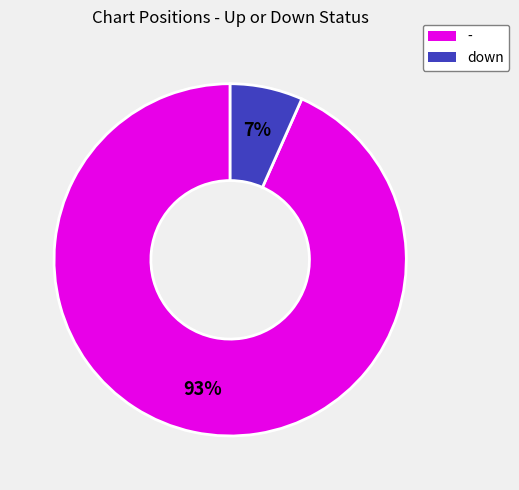

Count the number of slices in the pie.

2